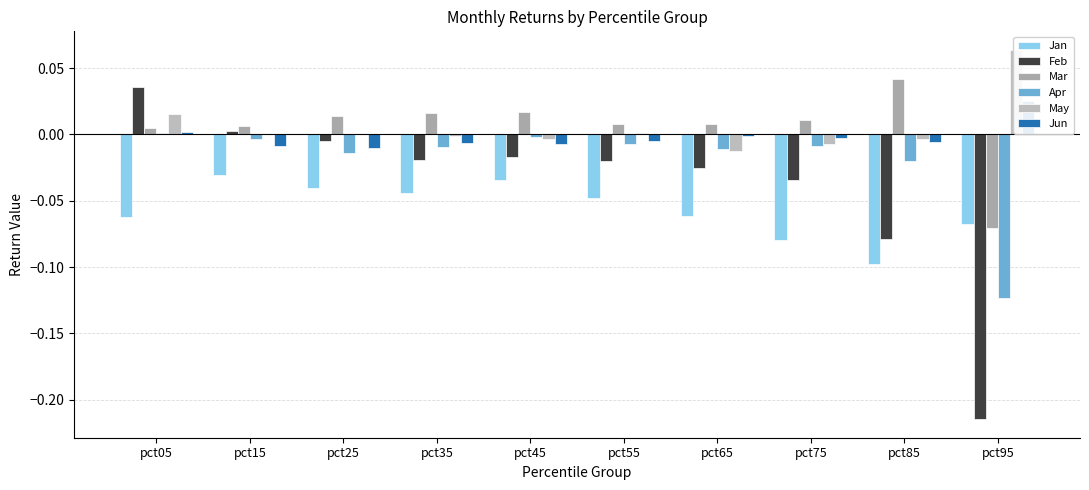

What is the sum of all Feb values?

-0.4